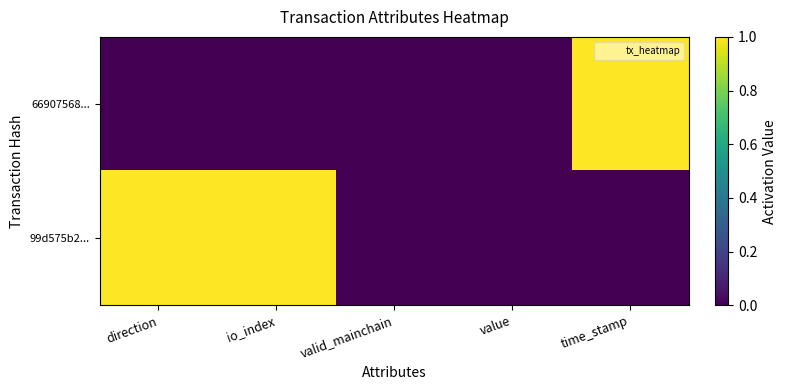

At how many categories does at least one series exceed 0?

3